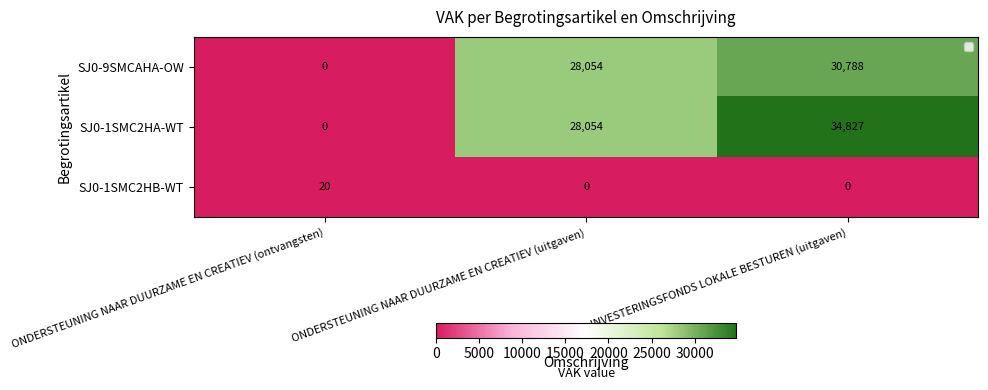

Where is SJ0-1SMC2HA-WT nearest to the value 17413?

ONDERSTEUNING NAAR DUURZAME EN CREATIEV (uitgaven)